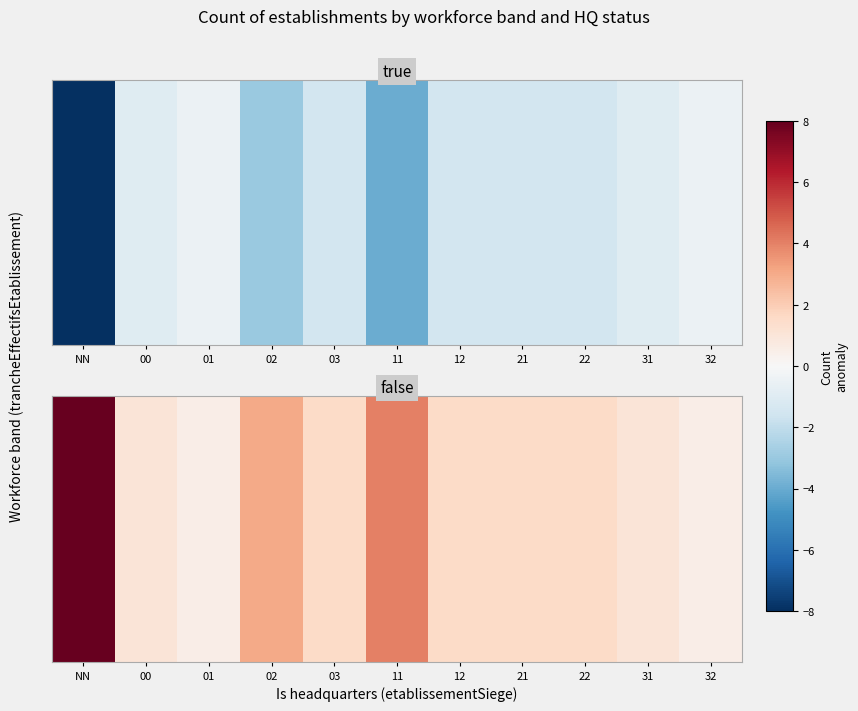

List the labels in order of value, smallest first.

01, 32, 00, 31, 03, 12, 21, 22, 02, 11, NN